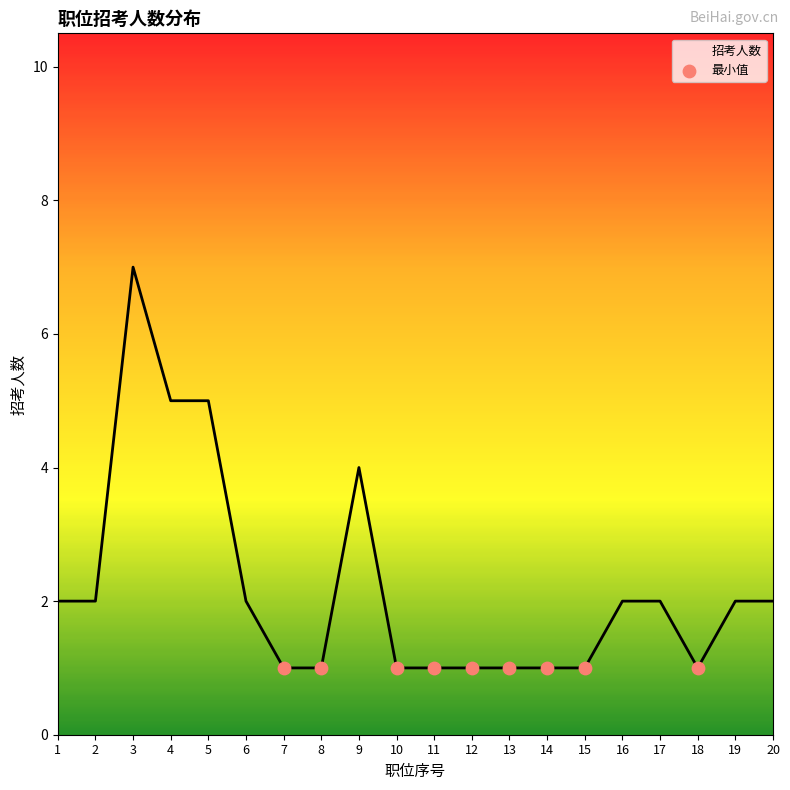

Approximately how many times larger is the value at 14 compared to 4?

0.2